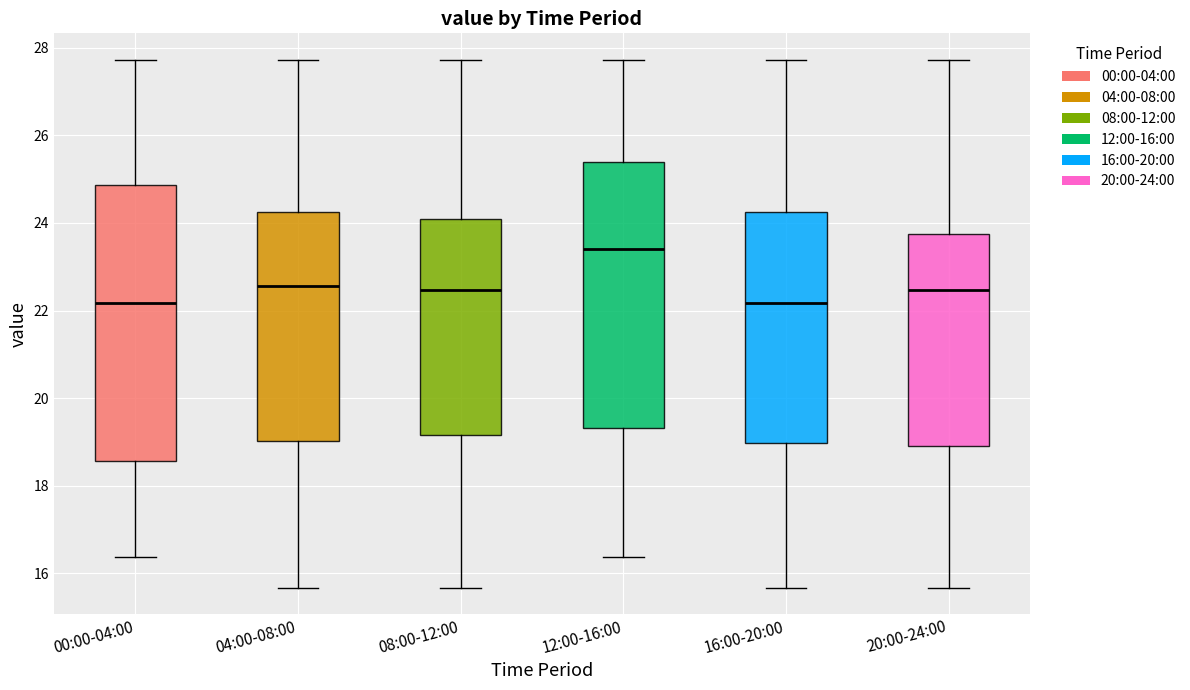

Comparing the boxes themselves (not the whiskers), which one is the tallest?

00:00-04:00